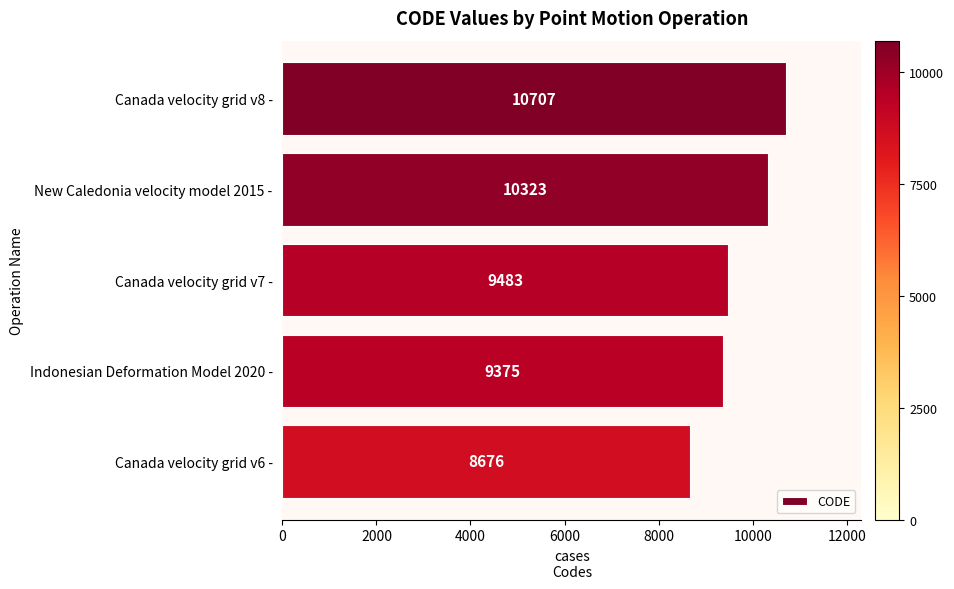

What is the ratio of the value at New Caledonia velocity model 2015 - to the value at Indonesian Deformation Model 2020 -?

1.1